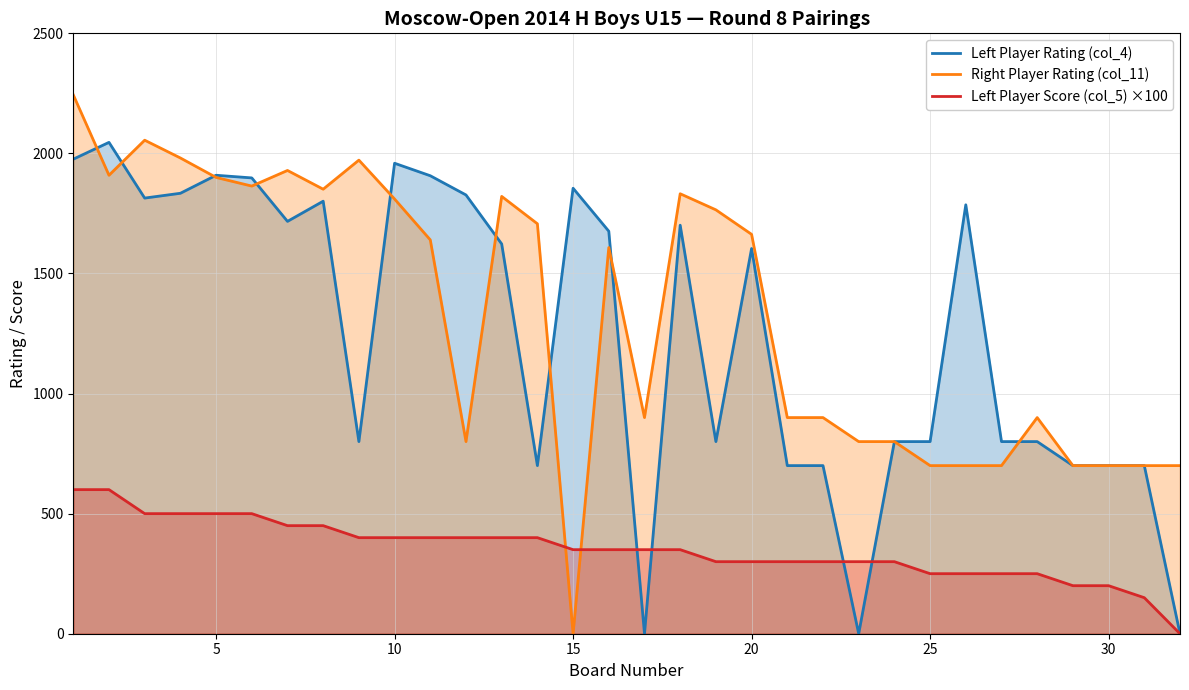

Which series has the widest spread of values?

Right Player Rating (col_11)